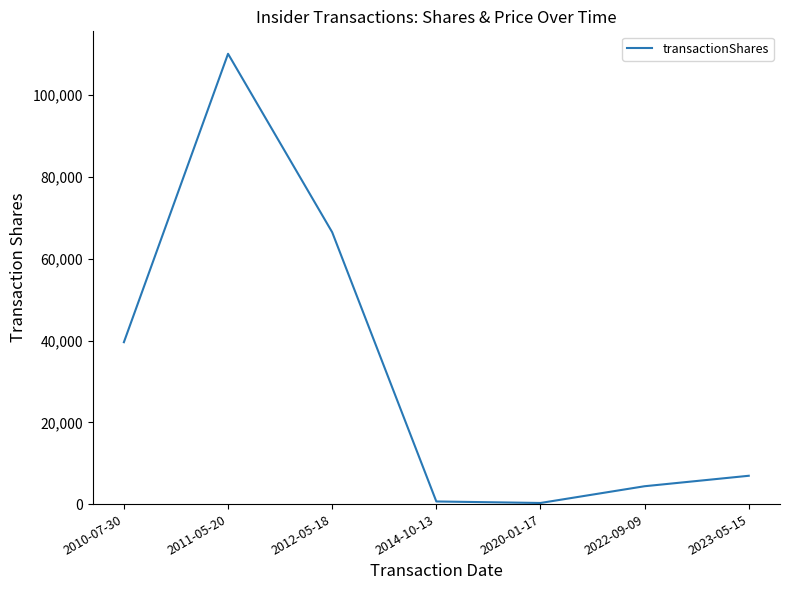

What is the change in value from 2011-05-20 to 2022-09-09?

-105762